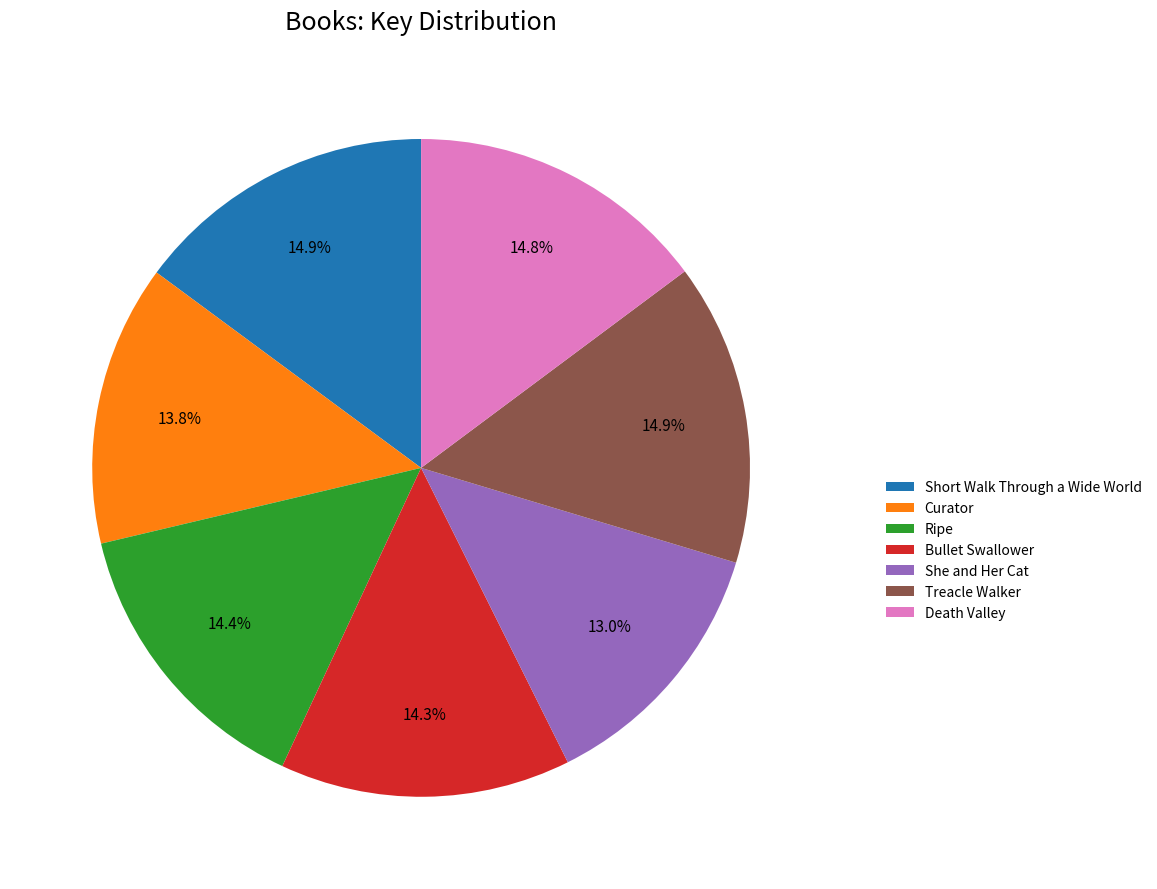

To the nearest percent, what is the difference between the largest and smallest slice percentages?

2%